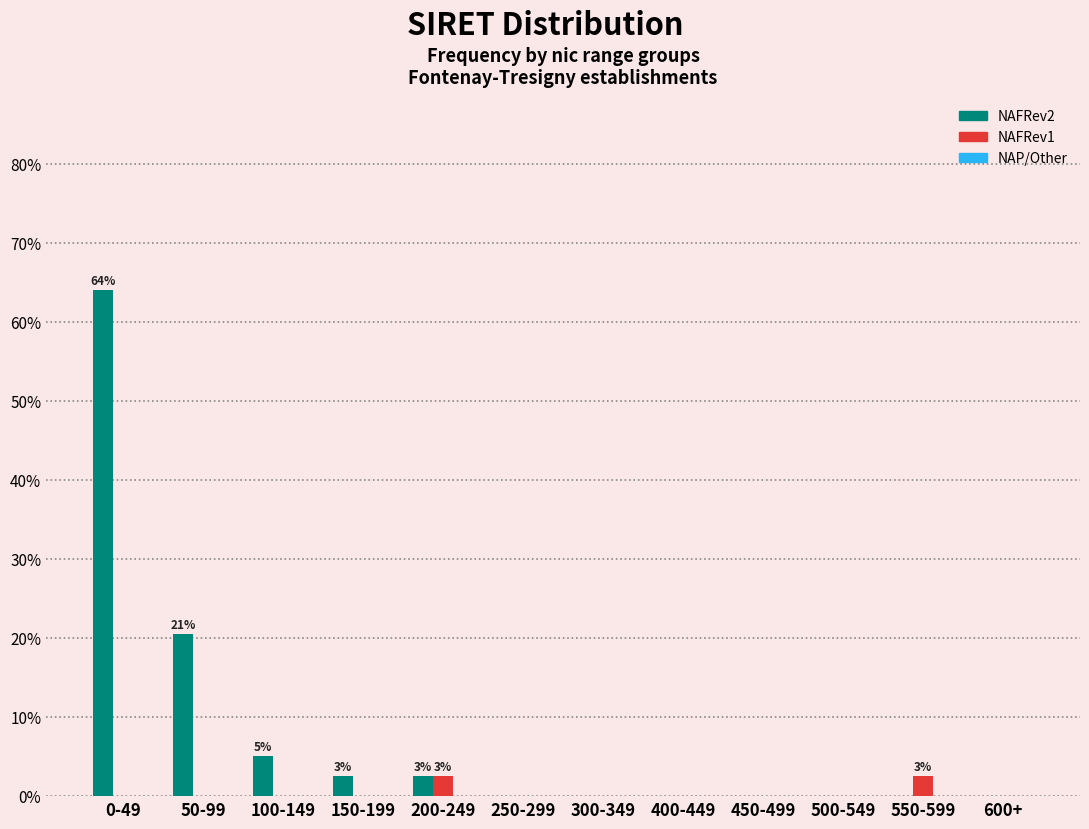

What is the greatest value displayed?

64.1